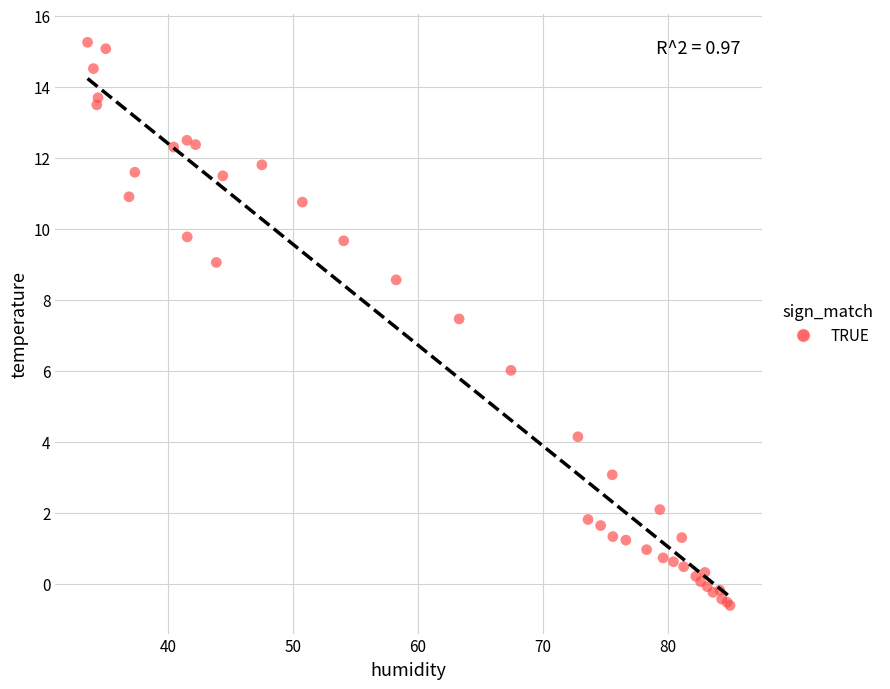

What Y value in the scatter plot is closest to 7?

7.5